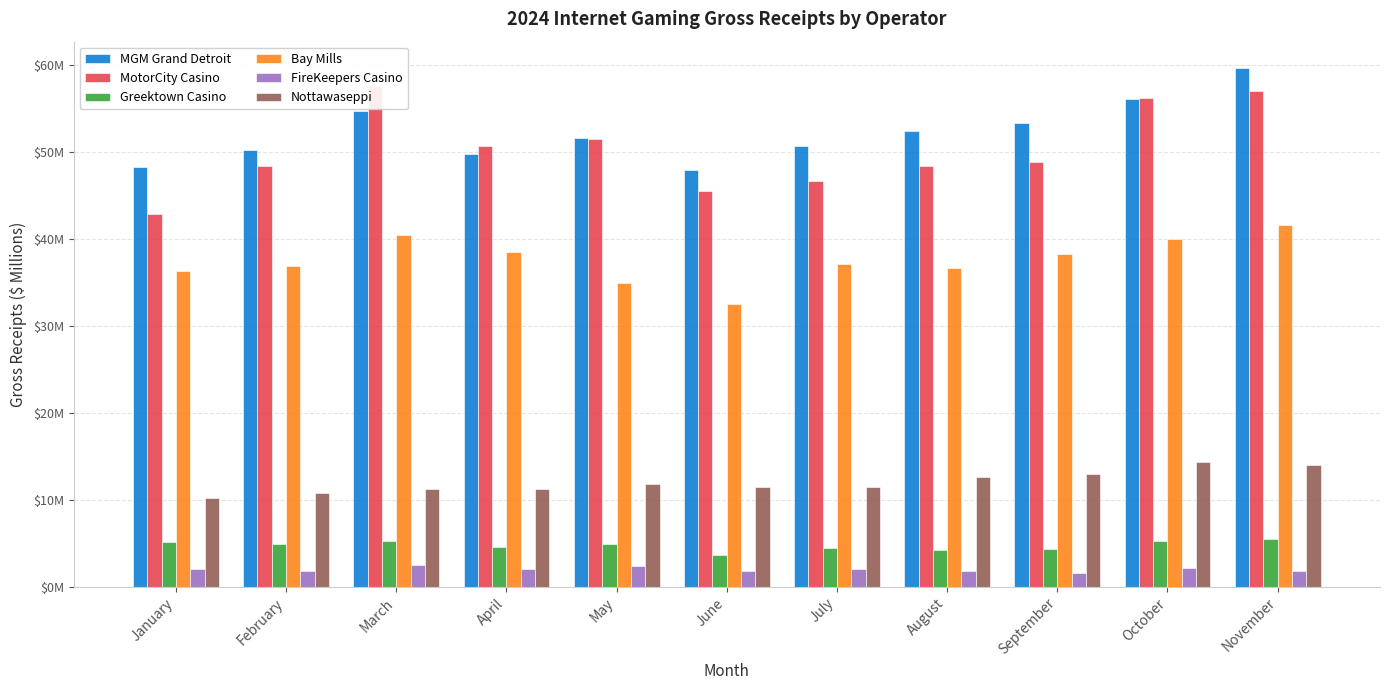

Reading left to right, transcribe all the data shown in this chart.

MGM Grand Detroit: 48.3	50.3	54.7	49.8	51.6	47.9	50.7	52.5	53.4	56.2	59.7
MotorCity Casino: 42.9	48.4	57.6	50.7	51.5	45.6	46.7	48.4	48.8	56.2	57.0
Greektown Casino: 5.1	4.9	5.2	4.6	4.9	3.6	4.4	4.3	4.4	5.3	5.5
Bay Mills: 36.3	36.9	40.4	38.5	34.9	32.5	37.1	36.6	38.2	40.0	41.6
FireKeepers Casino: 2.0	1.8	2.5	2.0	2.4	1.8	2.0	1.8	1.6	2.2	1.8
Nottawaseppi: 10.2	10.7	11.3	11.3	11.8	11.5	11.5	12.6	13.0	14.3	14.0